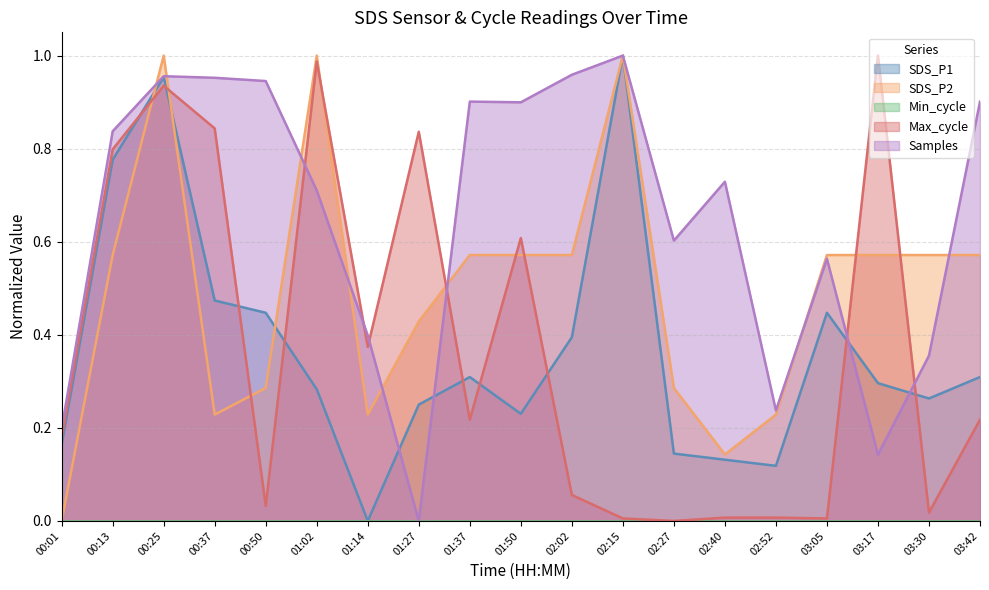

At which category is the sum across all series the highest?

00:25